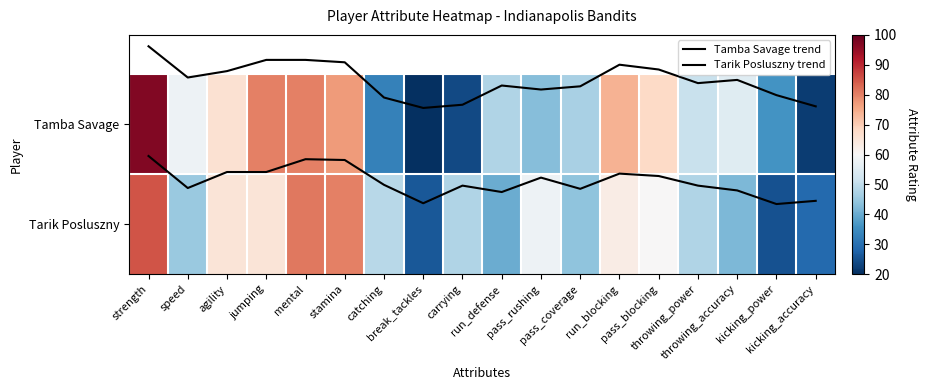

What is the average value of the Tarik Posluszny series?

52.9